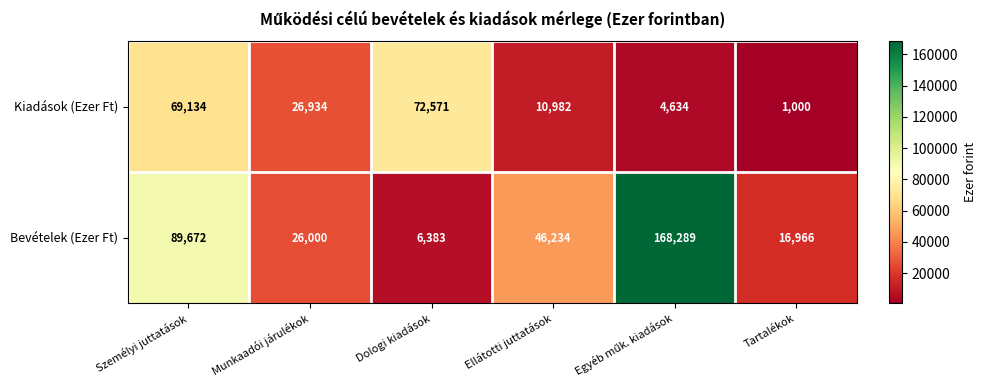

The Kiadások (Ezer Ft) series shows 69134 at Személyi juttatások. True or false?

True